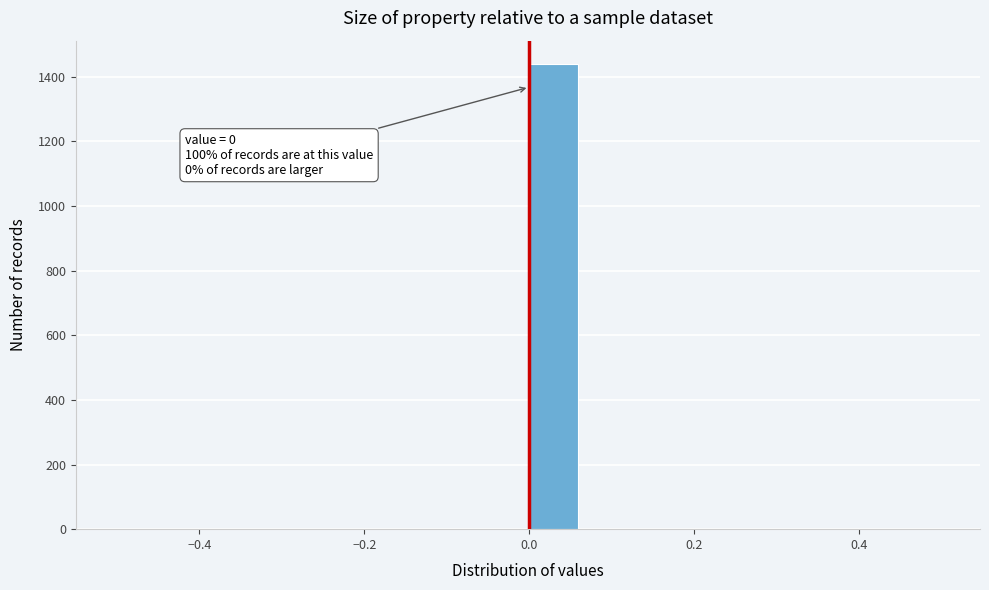

Around what value on the x-axis is the tallest bar? Give the approximate position of its centre, as read against the axis.

0.02